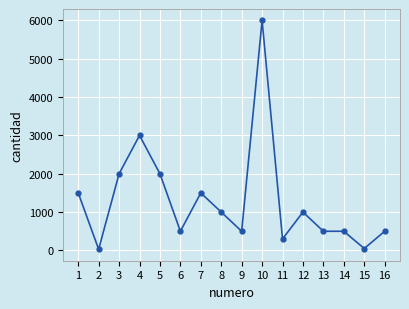

What is the sum of all values?

20880